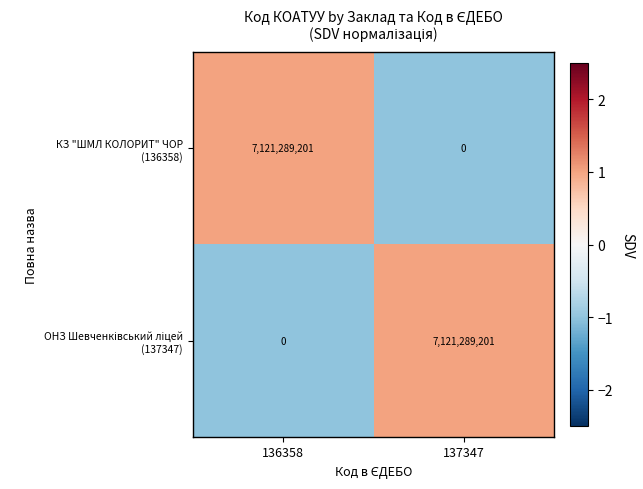

What is the difference between the highest and lowest values at 137347?

7121289201